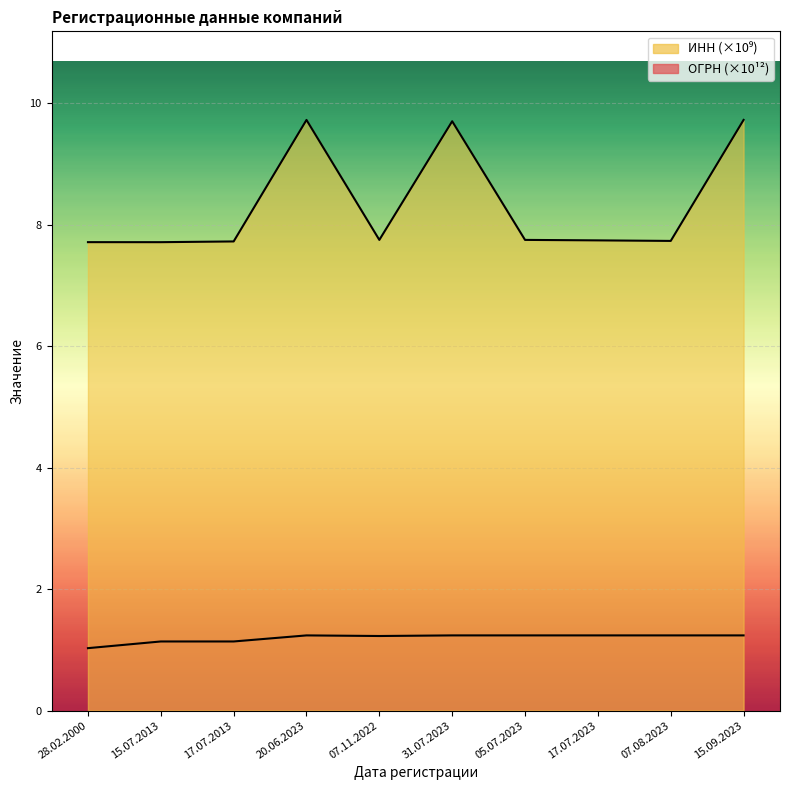

True or false: ОГРН has more than 0 interior local peaks.

True